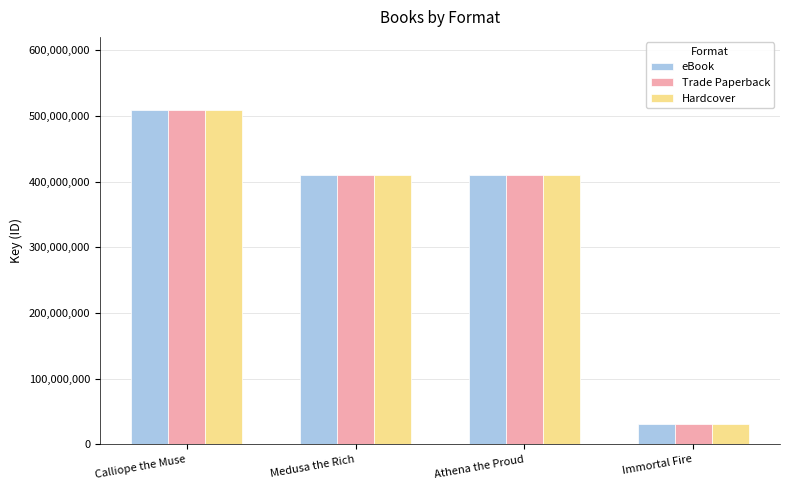

True or false: eBook has a value of 508661002 at Calliope the Muse.

True